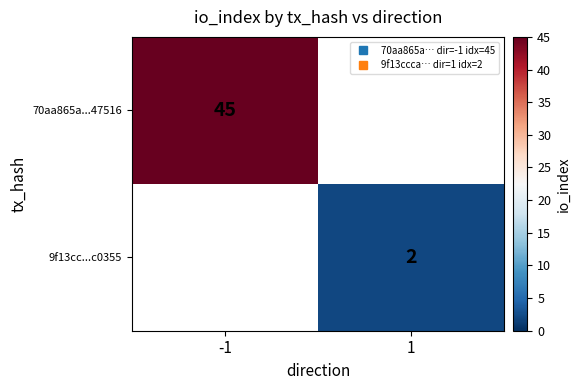

How many values in 9f13cc...c0355 are above zero?

1